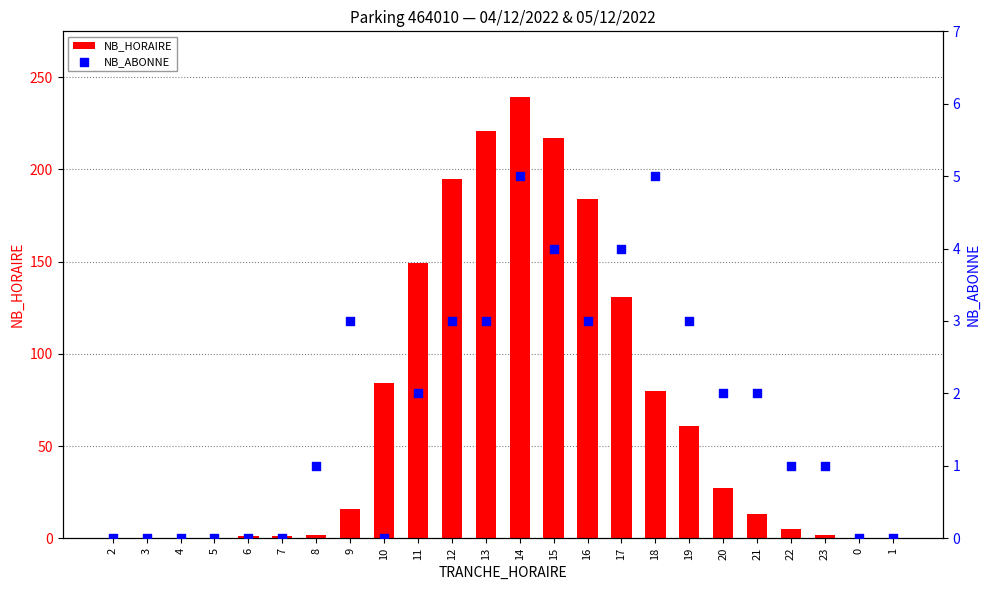

At which category is the sum across all series the highest?

14